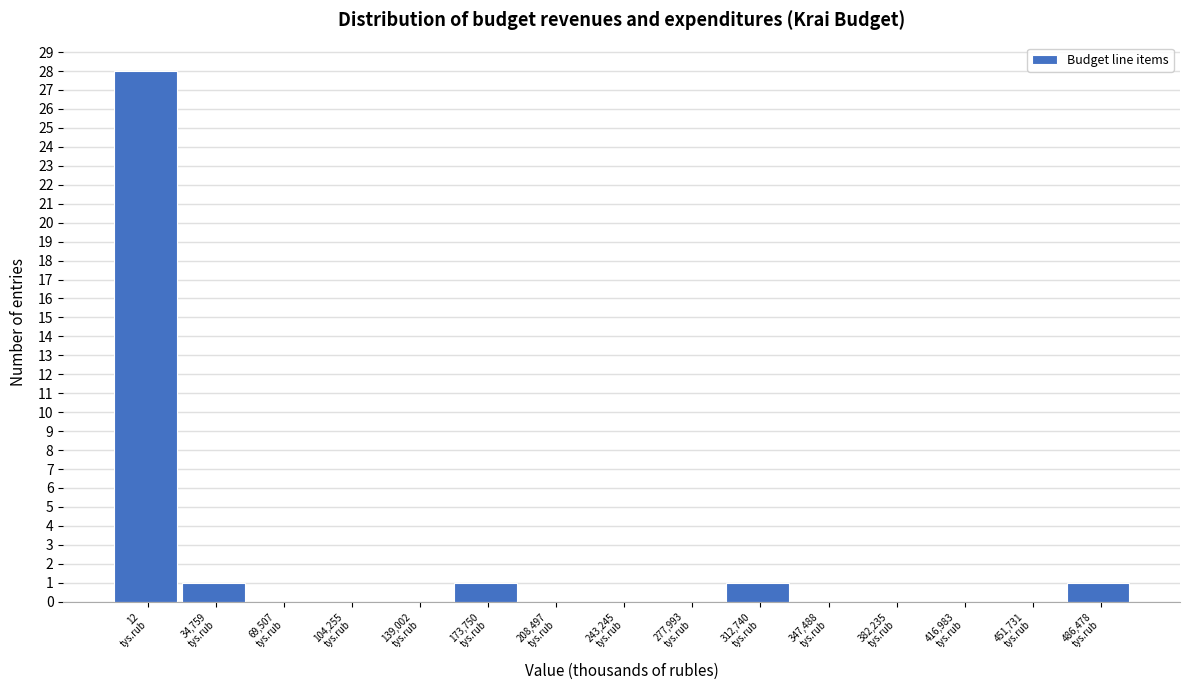

What is the sum of all values?

32